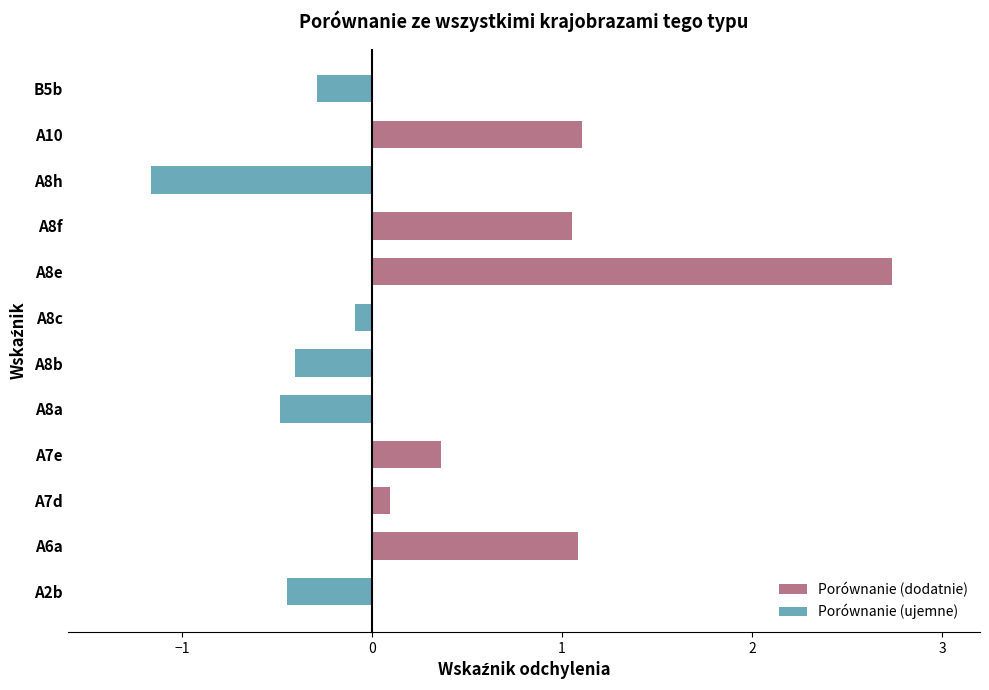

At A10, list the series in order from largest to smallest.

Porównanie (dodatnie), Porównanie (ujemne)